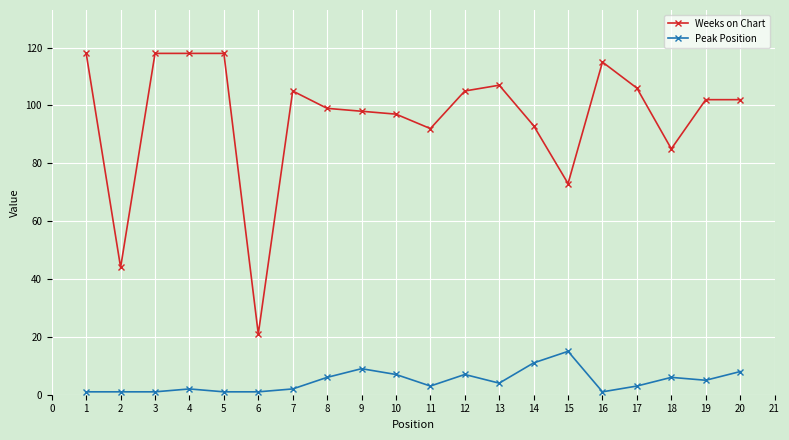

What is the maximum value for Weeks on Chart?

118